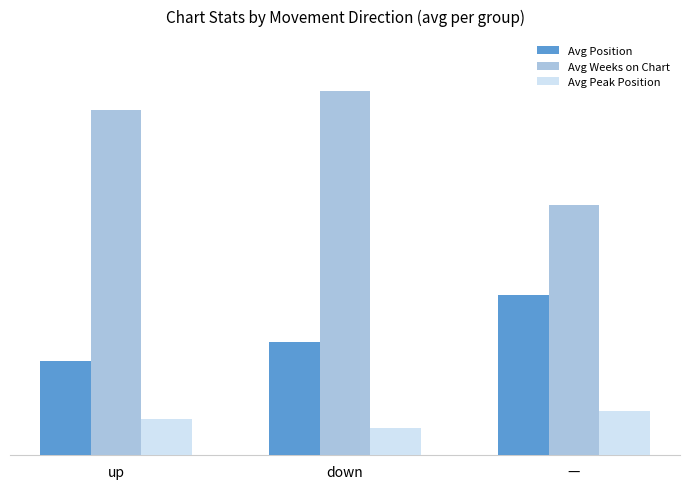

Does the chart contain stacked bars?

No